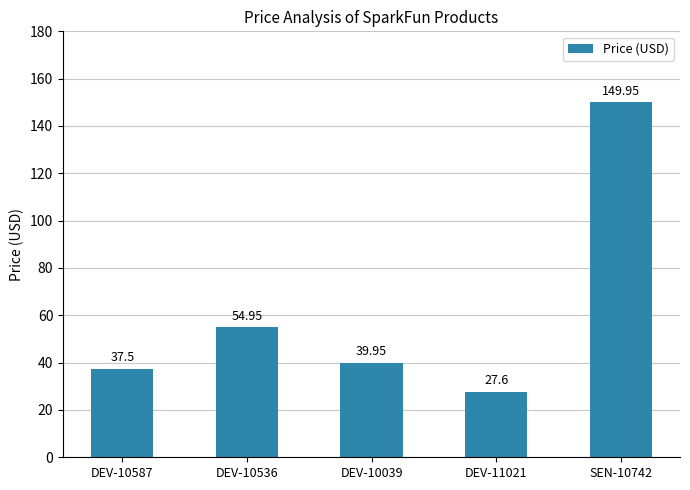

Rank the categories by value from highest to lowest.

SEN-10742, DEV-10536, DEV-10039, DEV-10587, DEV-11021